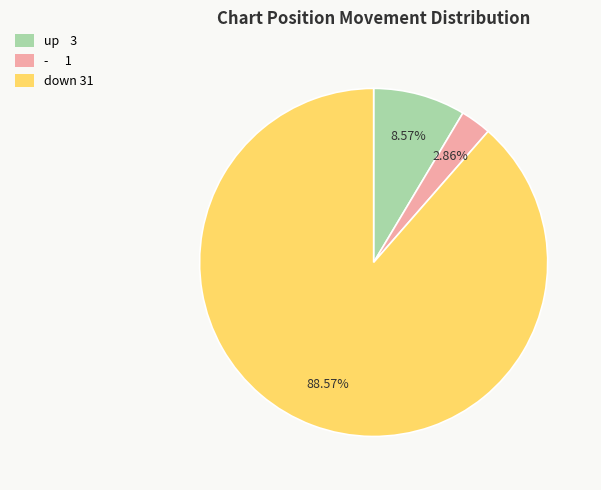

To the nearest percent, what is the difference between the up and down slice percentages?

80%